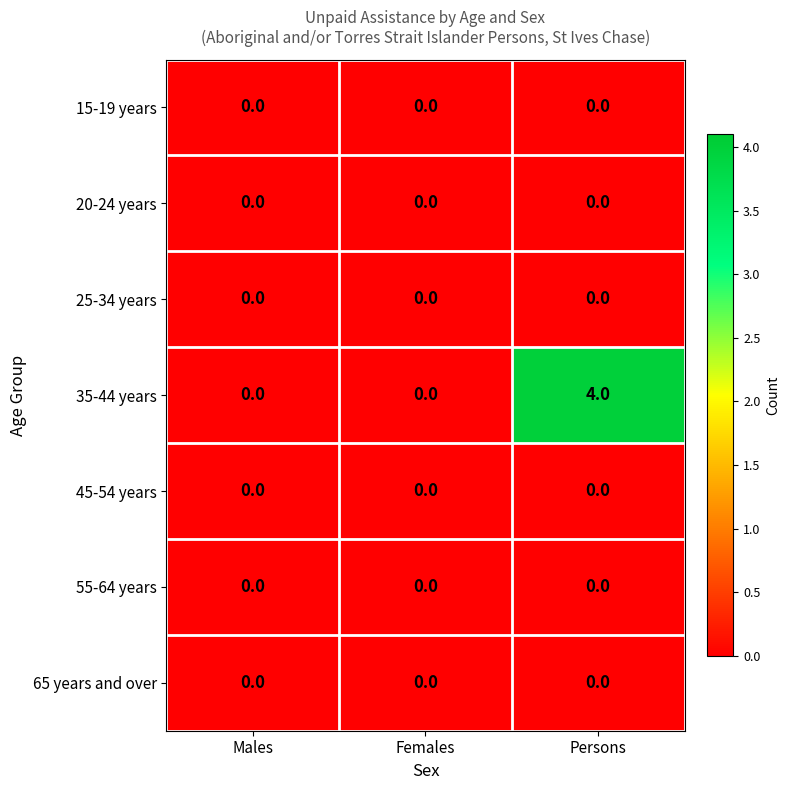

Which category has the highest value across all series?

Persons